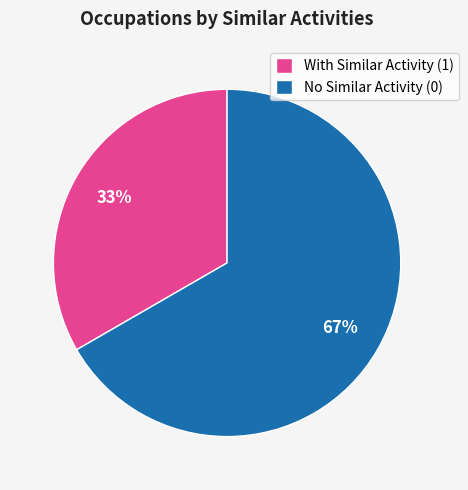

Do No Similar Activity (0) and With Similar Activity (1) together represent more than half of the pie?

Yes